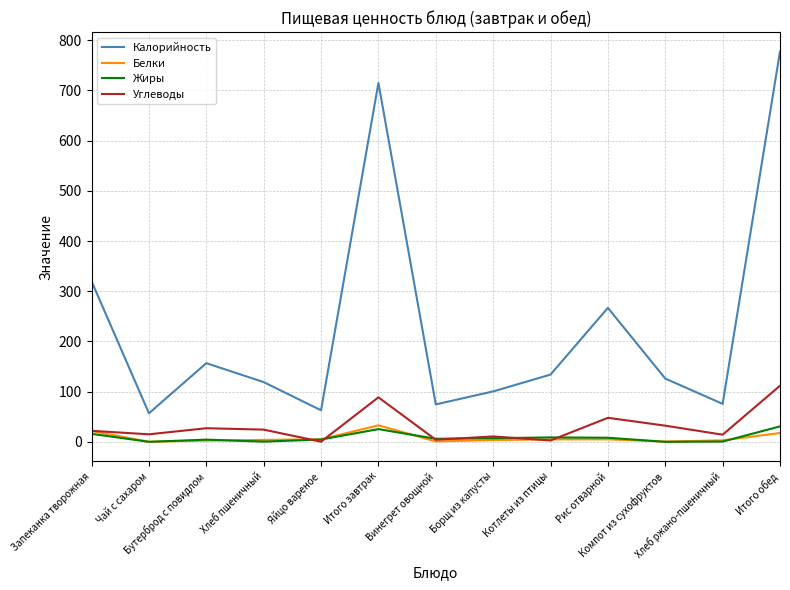

Which series has the widest spread of values?

Калорийность